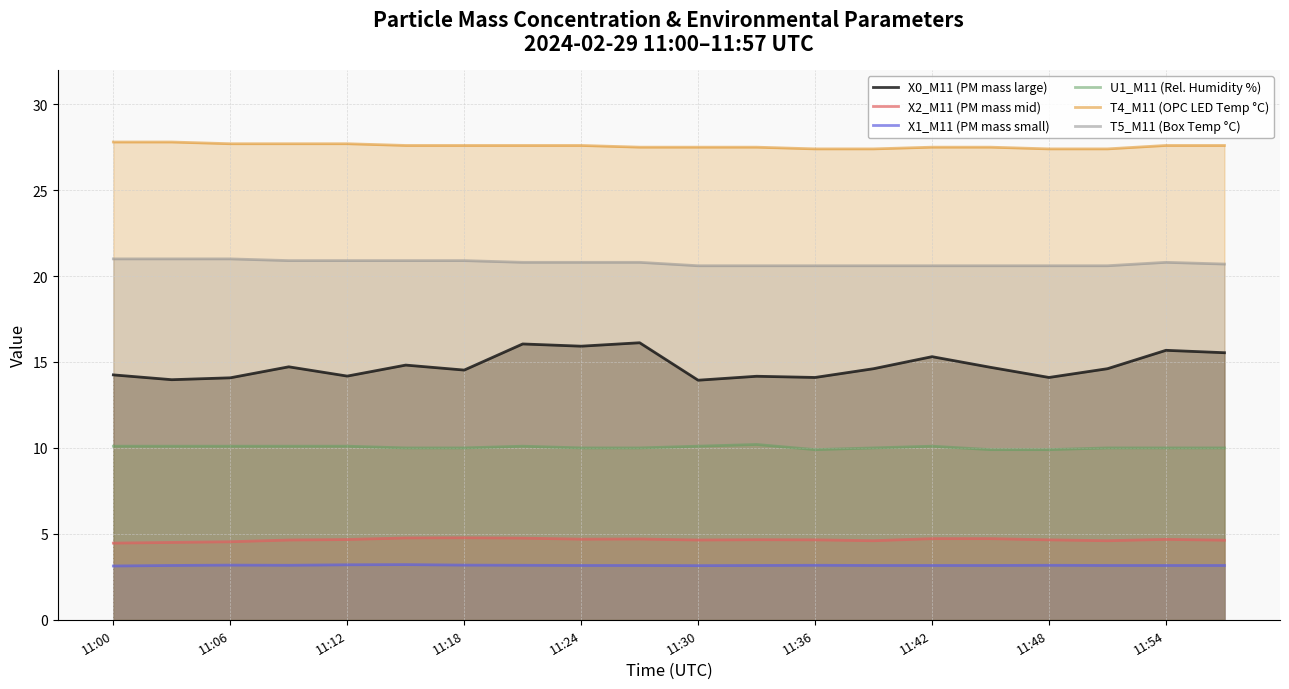

Is the value of T5_M11 (Box Temp °C) at 15 greater than the value of X1_M11 (PM mass small) at 15?

Yes